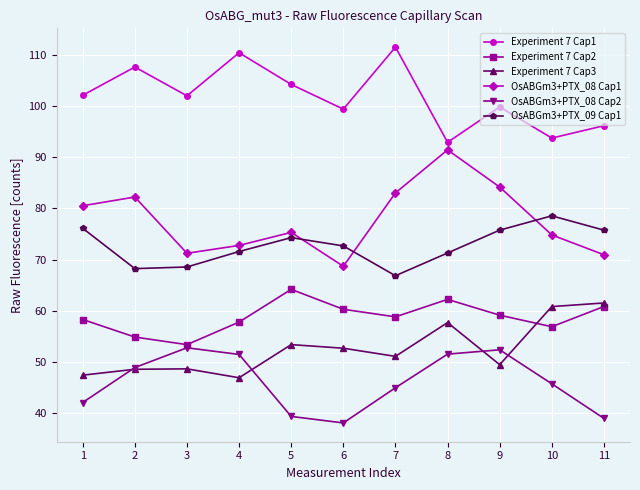

What is the maximum value for OsABGm3+PTX_09 Cap1?

78.6